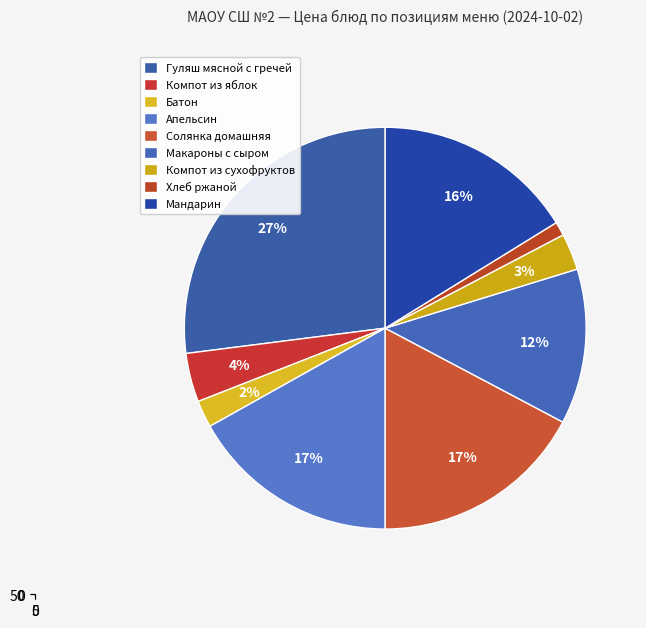

The Апельсин slice represents 29% of the pie. True or false?

False